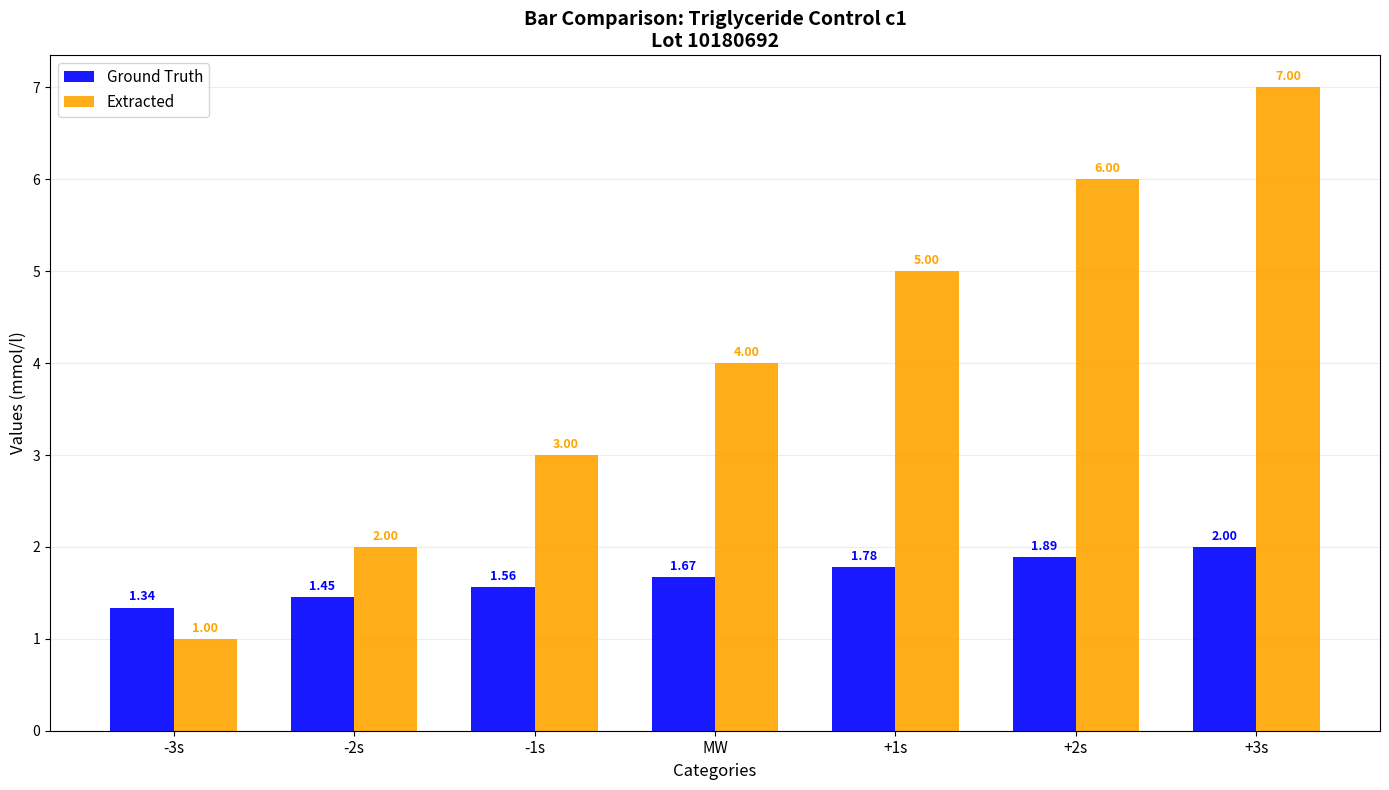

Count the Extracted values in the range 2 to 6.

5